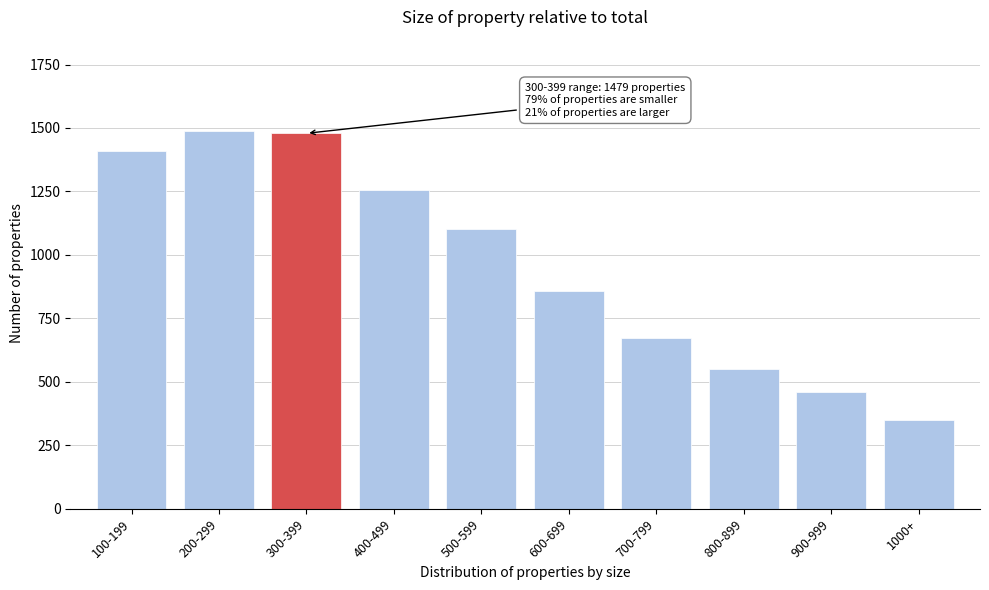

Reading left to right, list all the values displayed in this chart.

100-199=1410	200-299=1487	300-399=1479	400-499=1254	500-599=1103	600-699=858	700-799=674	800-899=549	900-999=459	1000+=351